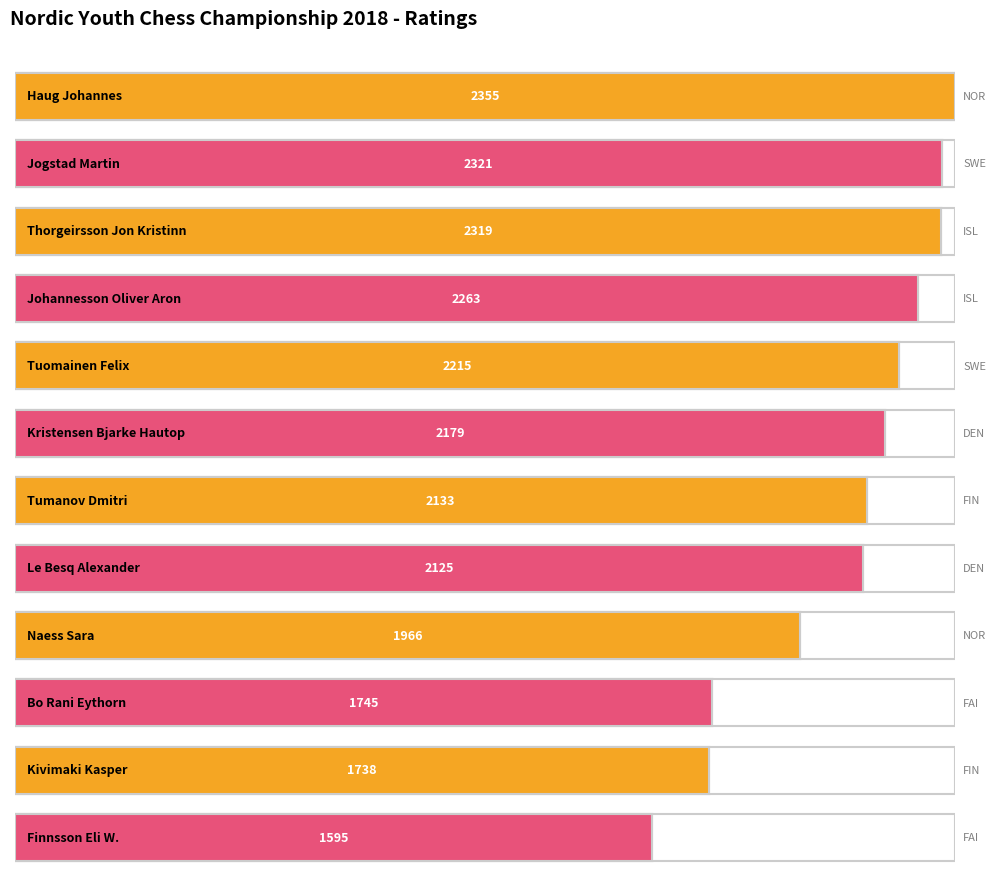

What is the difference between the second highest and second lowest values?

583